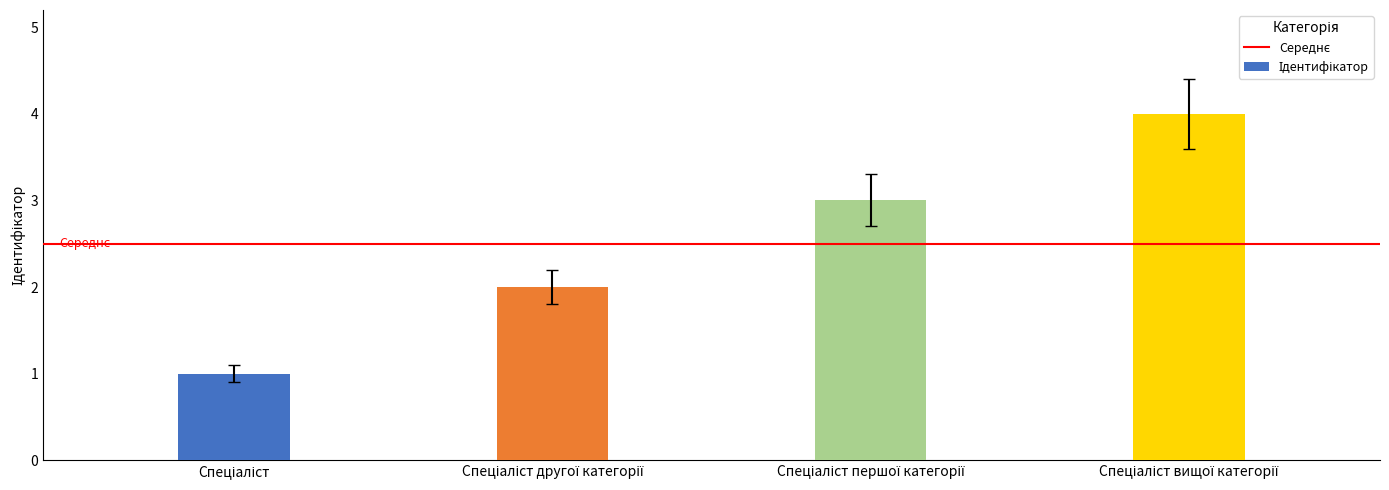

What is the greatest value displayed?

4